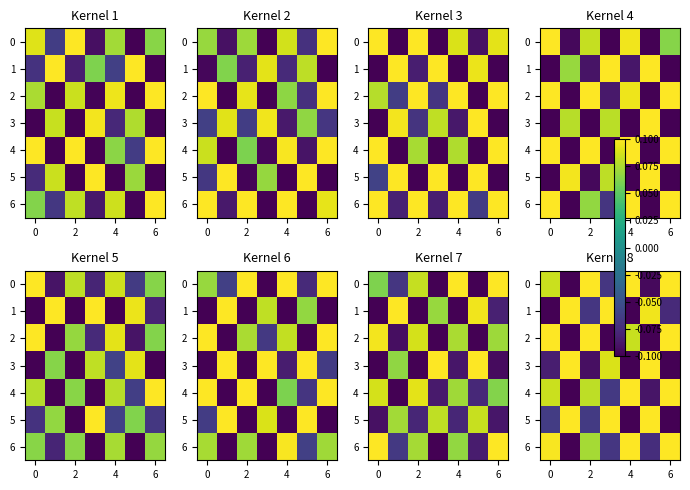

What is the approximate value of 1 at 6?

-0.1